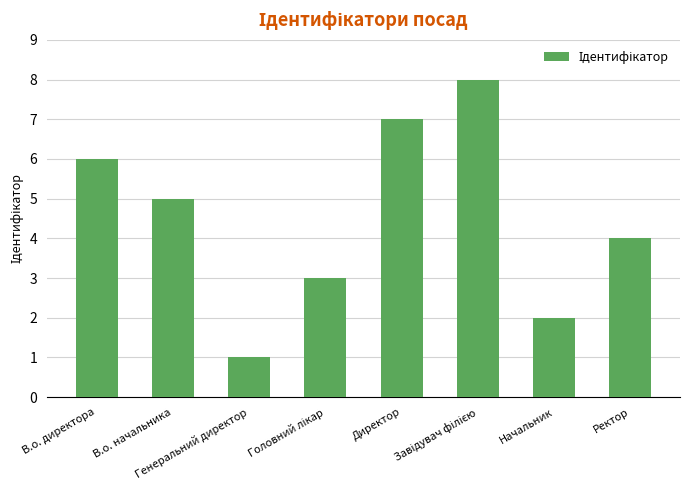

Does the chart contain any negative values?

No